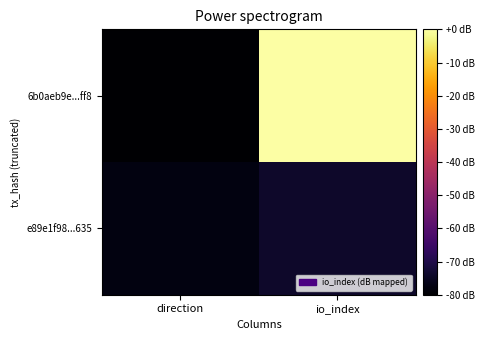

What is the total value across all series at io_index?

-73.8